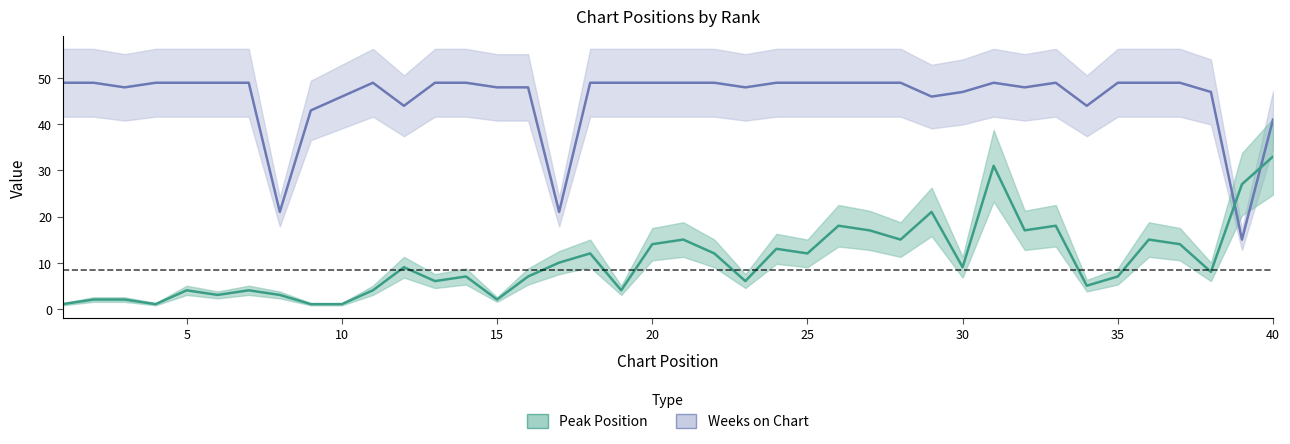

Reading left to right, transcribe all the data shown in this chart.

Peak Position: 1	2	2	1	4	3	4	3	1	1	4	9	6	7	2	7	10	12	4	14	15	12	6	13	12	18	17	15	21	9	31	17	18	5	7	15	14	8	27	33
Weeks on Chart: 49	49	48	49	49	49	49	21	43	46	49	44	49	49	48	48	21	49	49	49	49	49	48	49	49	49	49	49	46	47	49	48	49	44	49	49	49	47	15	41